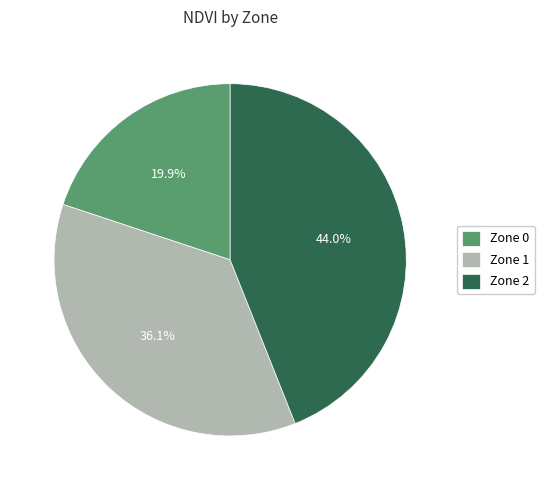

Does any single category account for the majority?

No